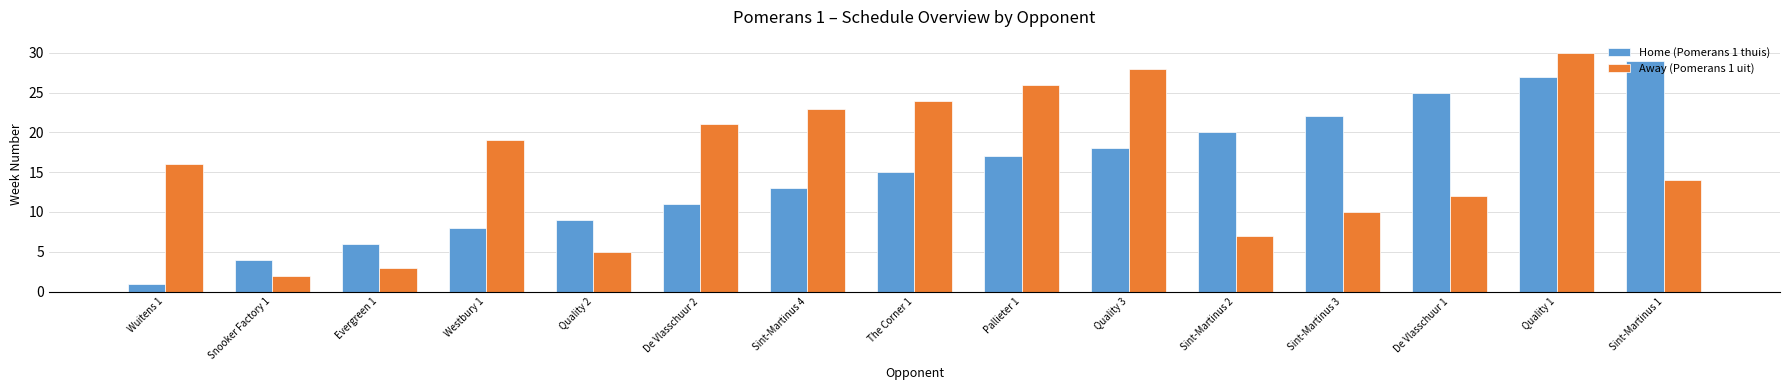

Are the bars horizontal?

No